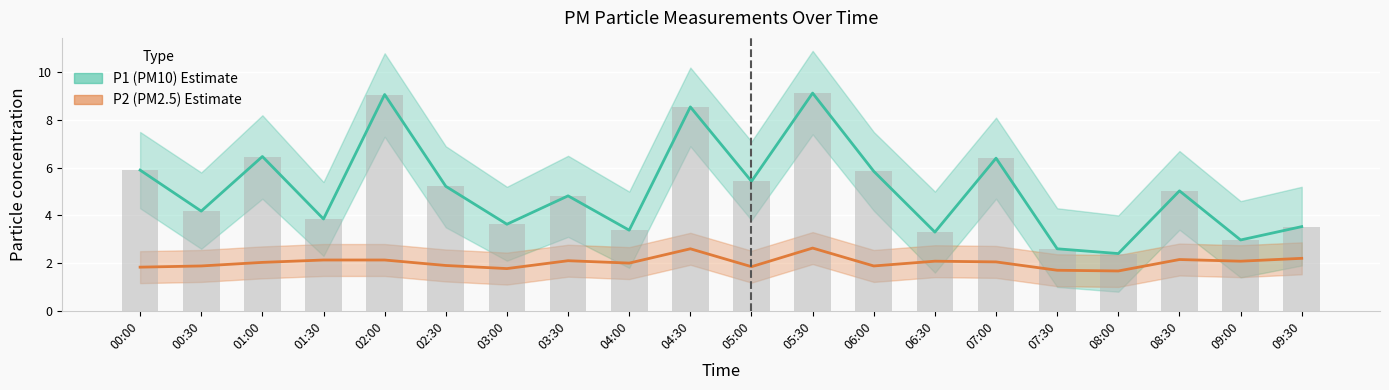

Reading left to right, list all the values displayed in this chart.

P1 (PM10): 00:00=5.9	00:30=4.2	01:00=6.5	01:30=3.9	02:00=9.1	02:30=5.2	03:00=3.6	03:30=4.8	04:00=3.4	04:30=8.6	05:00=5.4	05:30=9.1	06:00=5.8	06:30=3.3	07:00=6.4	07:30=2.6	08:00=2.4	08:30=5.0	09:00=3.0	09:30=3.5
P2 (PM2.5): 00:00=1.8	00:30=1.9	01:00=2.0	01:30=2.1	02:00=2.1	02:30=1.9	03:00=1.8	03:30=2.1	04:00=2.0	04:30=2.6	05:00=1.9	05:30=2.6	06:00=1.9	06:30=2.1	07:00=2.0	07:30=1.7	08:00=1.7	08:30=2.1	09:00=2.1	09:30=2.2